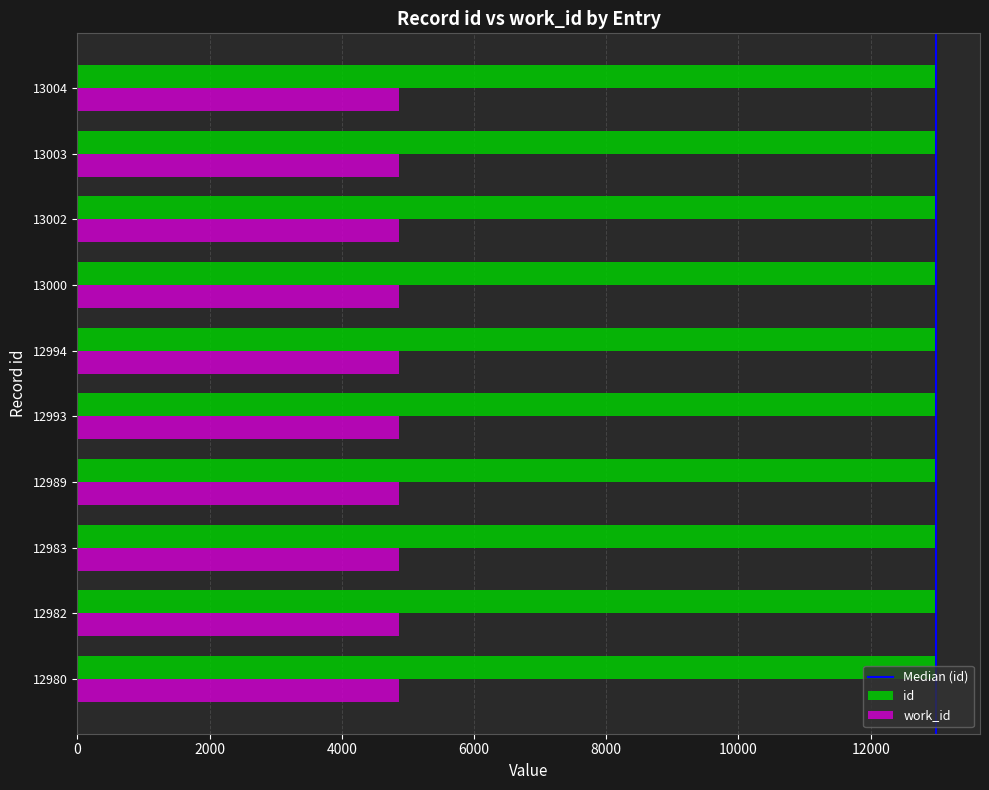

Is it true that id equals 12989 at 12989?

True